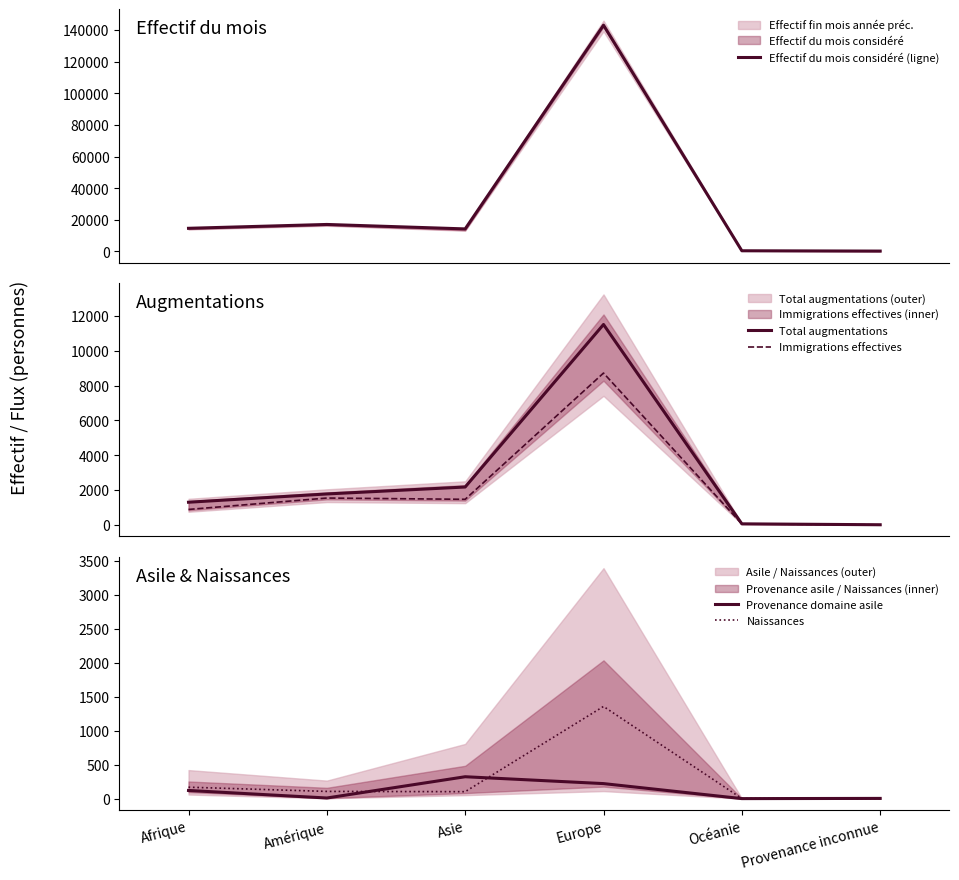

Which series has the widest spread of values?

Effectif du mois considéré (ligne)